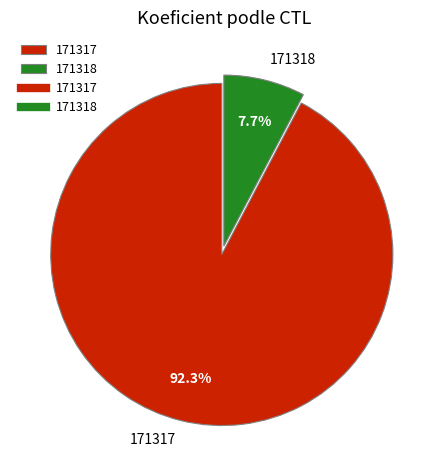

To the nearest percent, what portion does 171317 represent?

92%